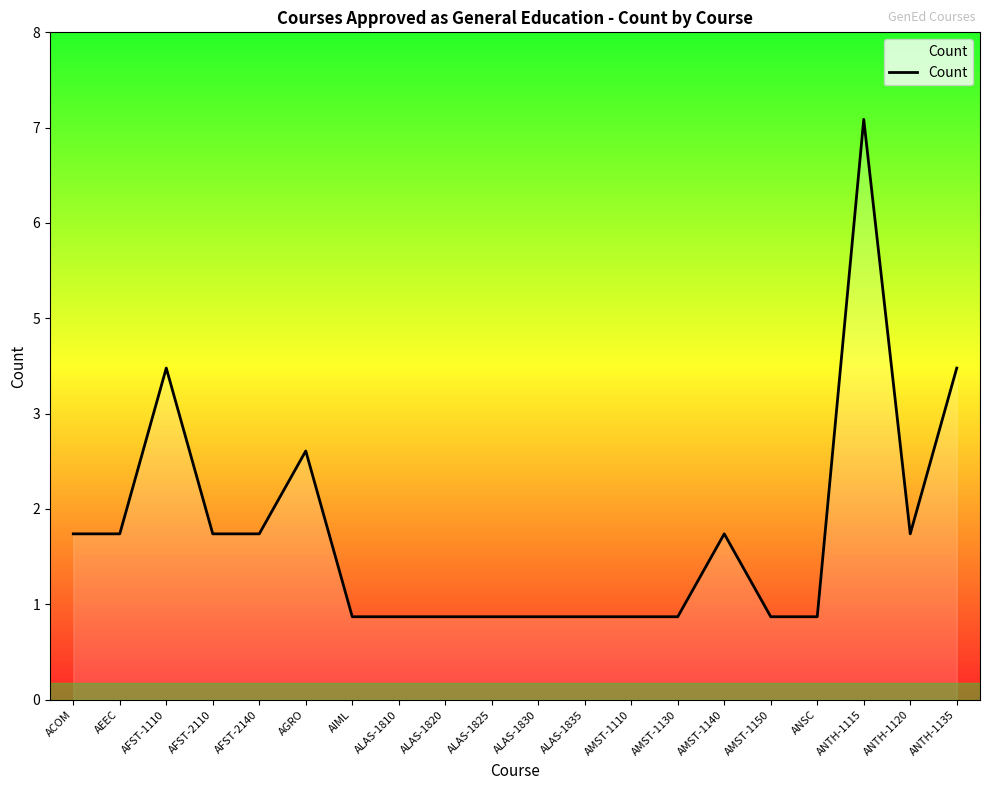

Reading right to left, transcribe all the data shown in this chart.

ANTH-1135=4	ANTH-1120=2	ANTH-1115=7	ANSC=1	AMST-1150=1	AMST-1140=2	AMST-1130=1	AMST-1110=1	ALAS-1835=1	ALAS-1830=1	ALAS-1825=1	ALAS-1820=1	ALAS-1810=1	AIML=1	AGRO=3	AFST-2140=2	AFST-2110=2	AFST-1110=4	AEEC=2	ACOM=2